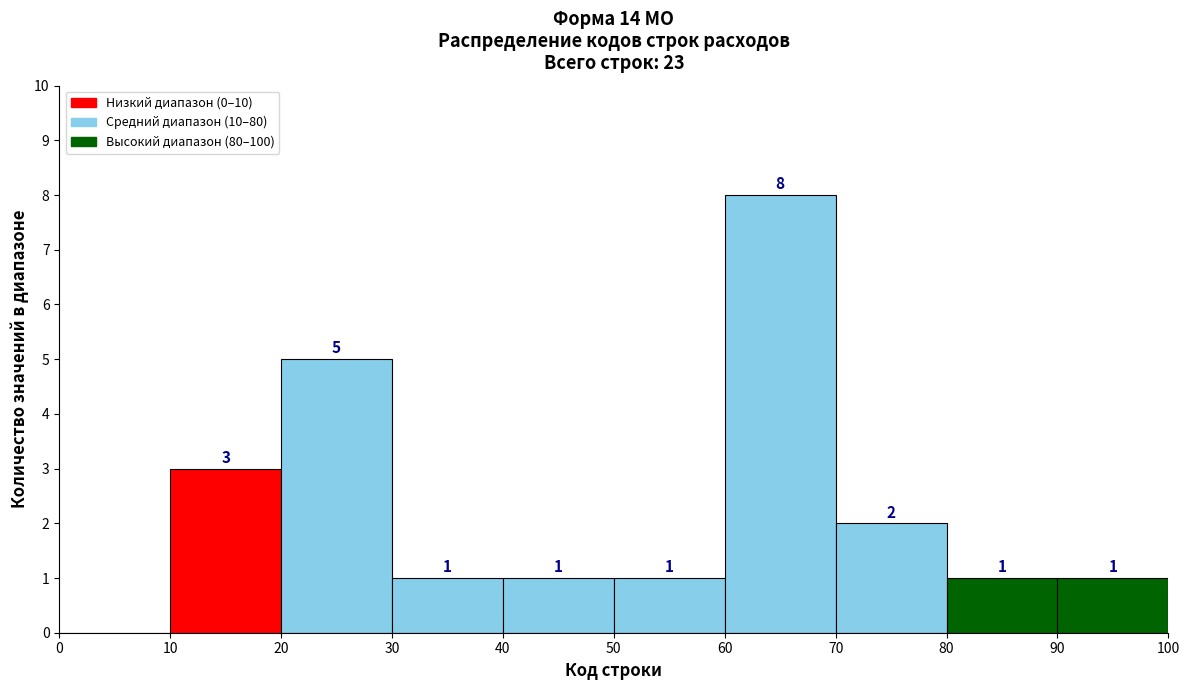

Which range on the x-axis has the tallest bar?

60 to 70